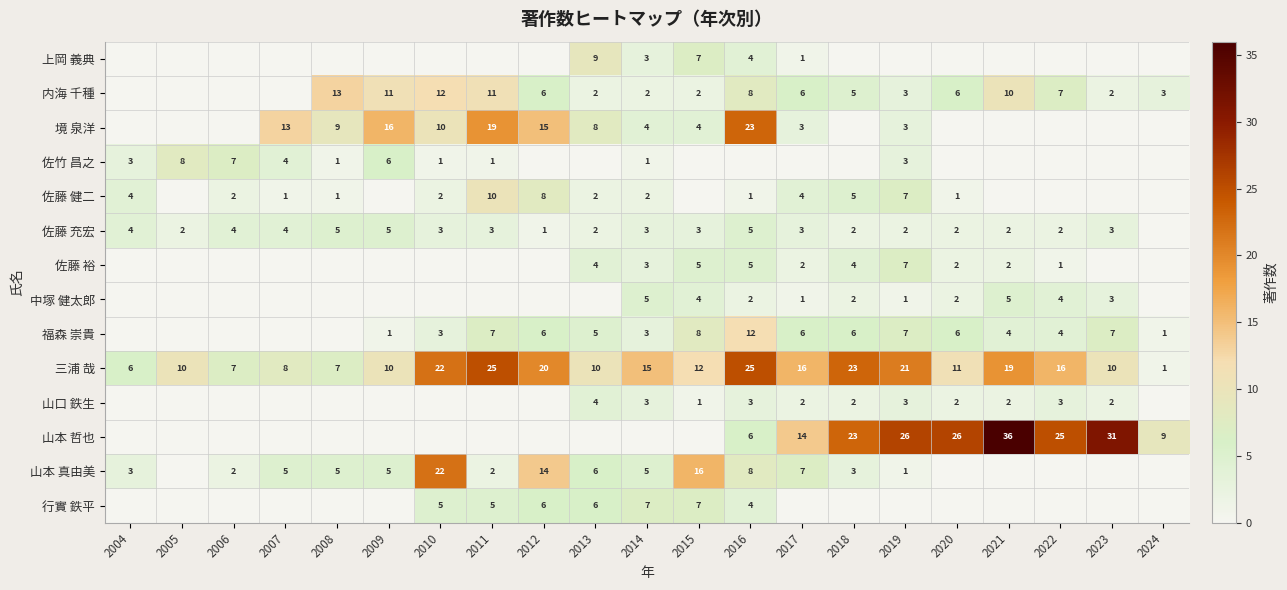

The value of 佐藤 充宏 at 2013 is 2. True or false?

True